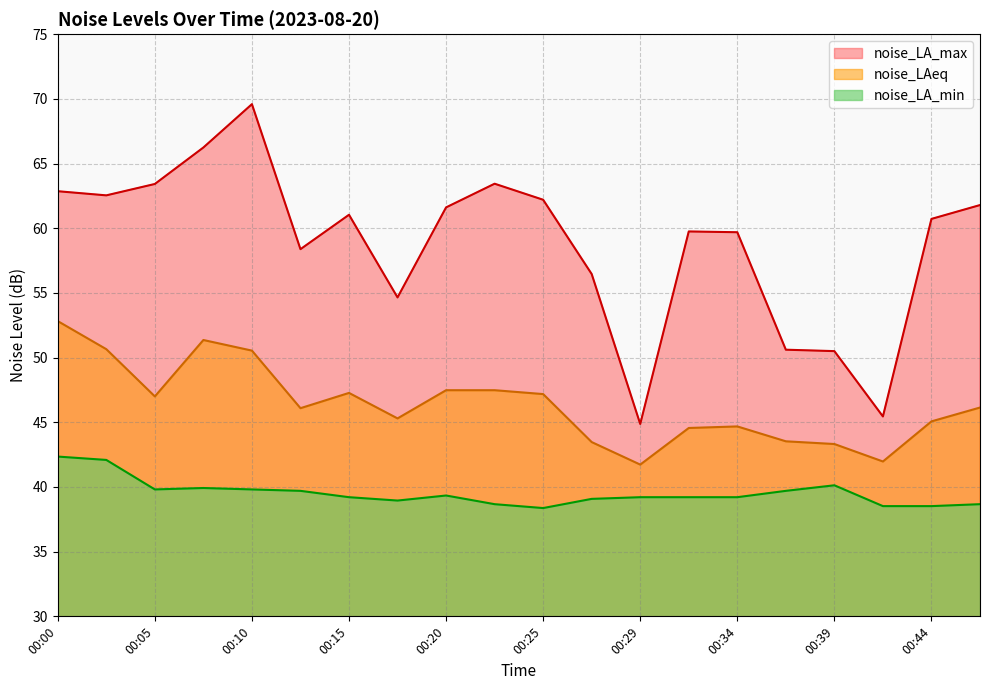

How many data points in noise_LAeq are above 46?

11